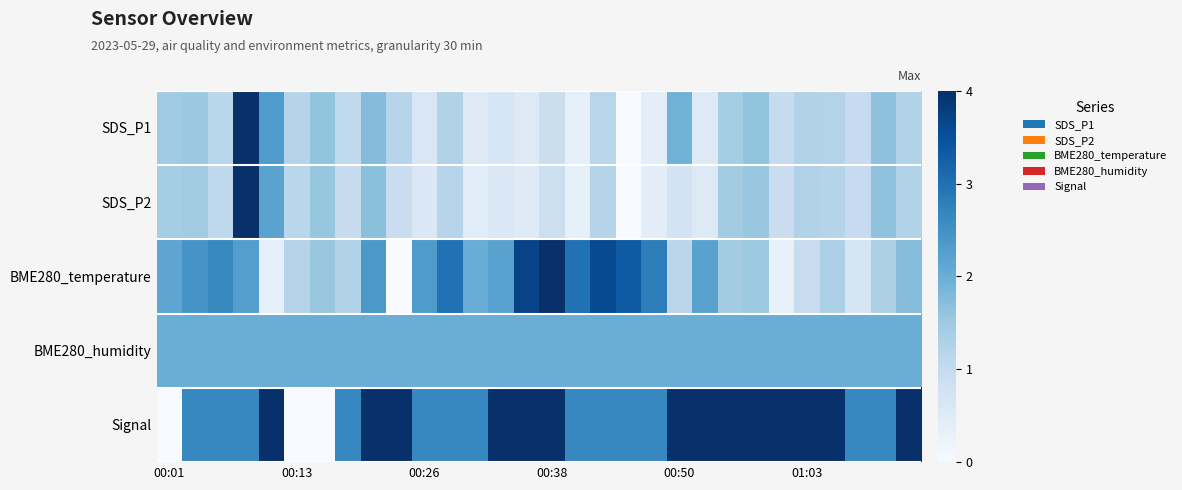

List the series in order of their peak value, lowest first.

BME280_humidity, SDS_P1, SDS_P2, BME280_temperature, Signal